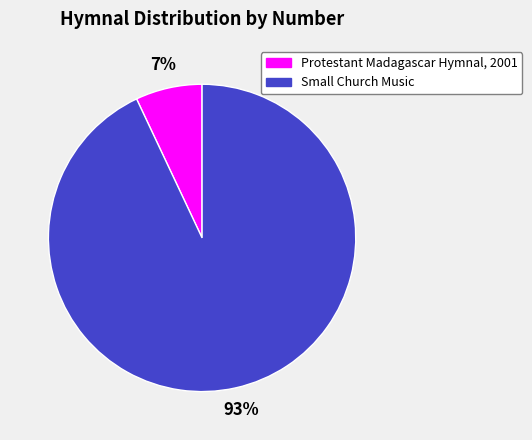

What is the smallest slice in the pie chart?

Protestant Madagascar Hymnal, 2001